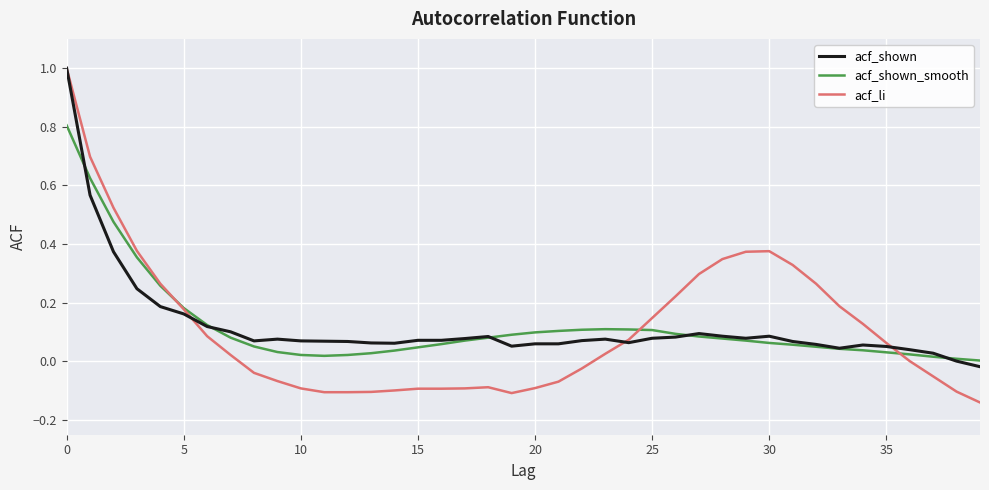

Which series has the largest range (max minus min)?

acf_li